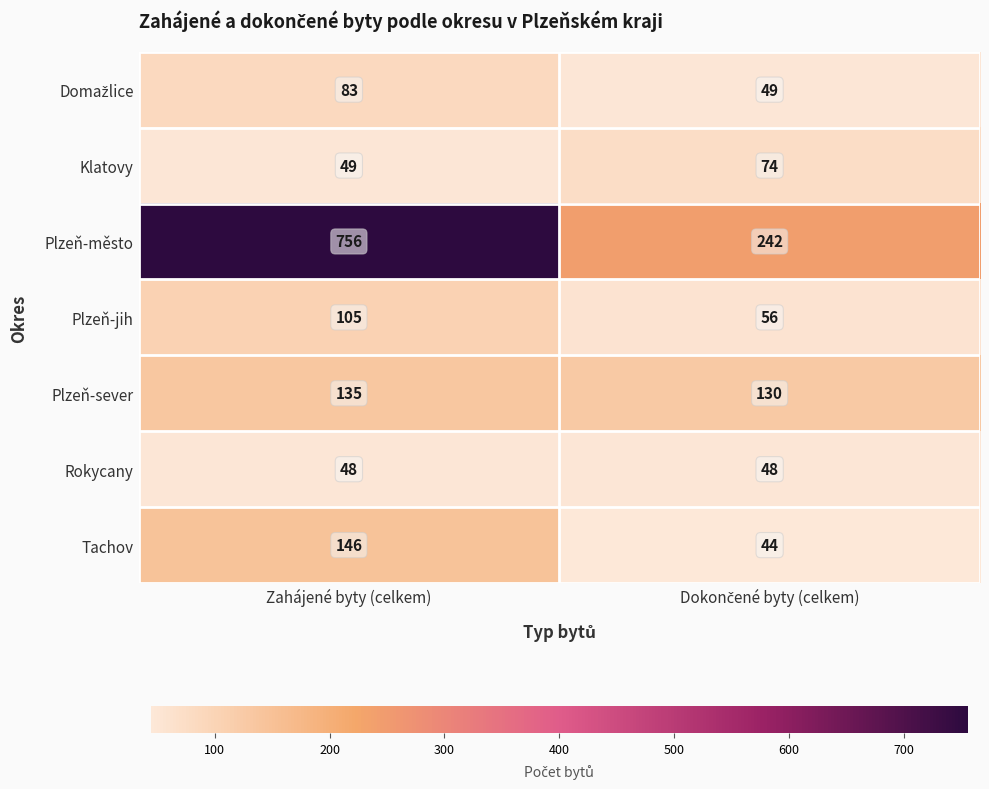

The Plzeň-sever series shows 190 at Zahájené byty (celkem). True or false?

False